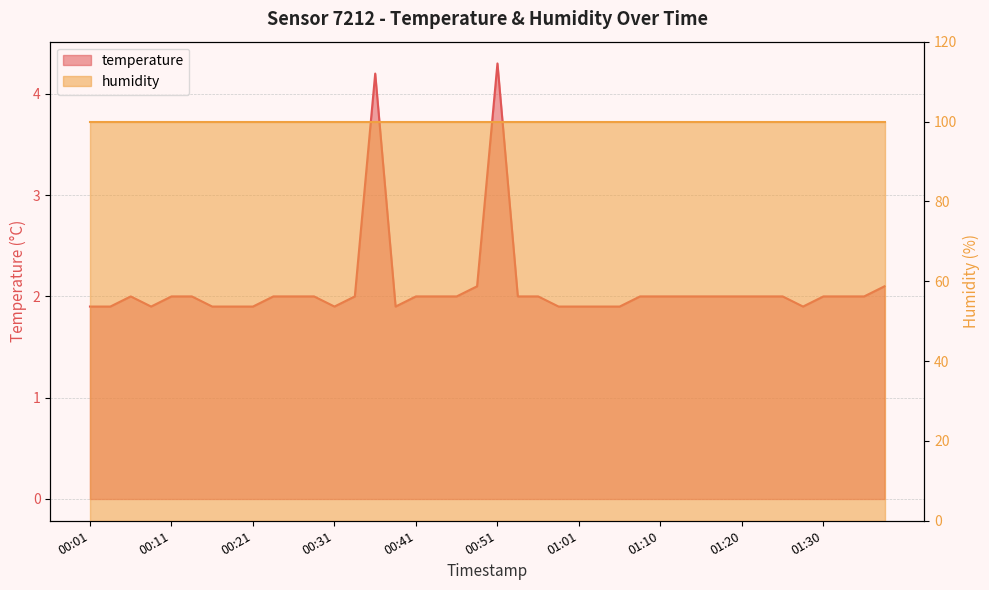

Rank the categories by value from highest to lowest.

00:51, 00:36, 00:48, 01:38, 00:06, 00:11, 00:14, 00:24, 00:26, 00:28, 00:33, 00:41, 00:43, 00:46, 00:53, 00:56, 01:08, 01:10, 01:13, 01:15, 01:18, 01:20, 01:23, 01:25, 01:30, 01:33, 01:35, 00:01, 00:04, 00:09, 00:16, 00:19, 00:21, 00:31, 00:38, 00:58, 01:01, 01:03, 01:05, 01:28